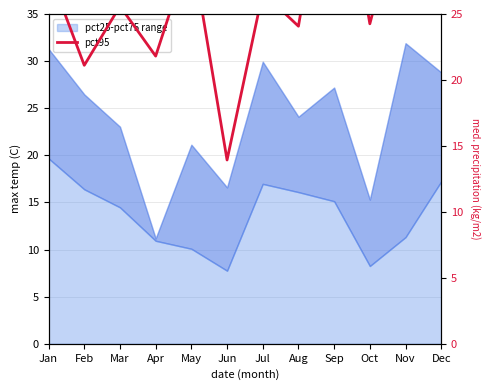

Rank the categories by value from lowest to highest.

Jun, Feb, Apr, Aug, Oct, Mar, Jul, Jan, May, Dec, Nov, Sep